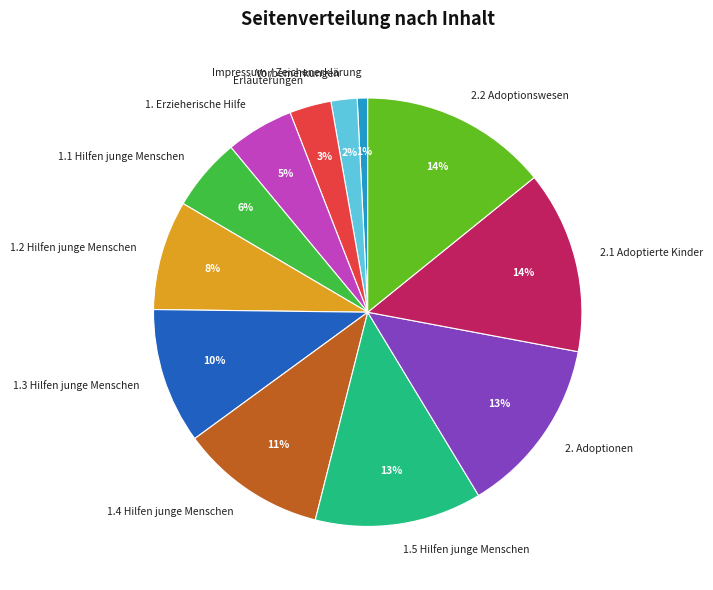

Count the number of slices in the pie.

12